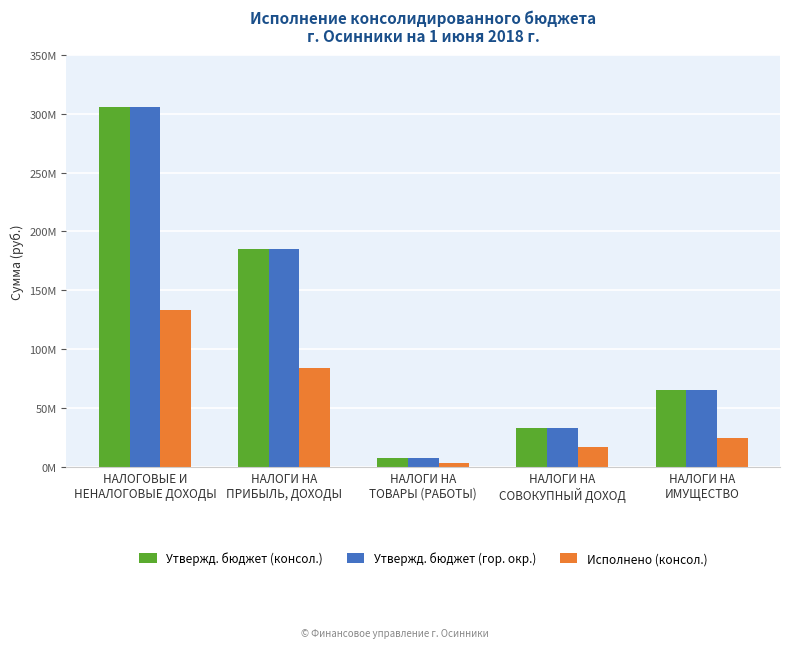

Is the value of Исполнено (консол.) at НАЛОГИ НА
СОВОКУПНЫЙ ДОХОД greater than the value of Утвержд. бюджет (гор. окр.) at НАЛОГИ НА
ПРИБЫЛЬ, ДОХОДЫ?

No